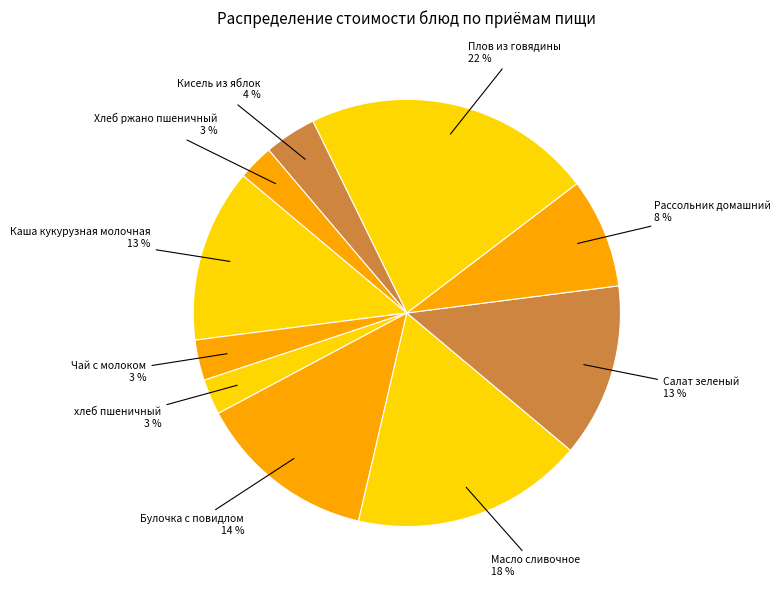

How many segments does this pie chart have?

10